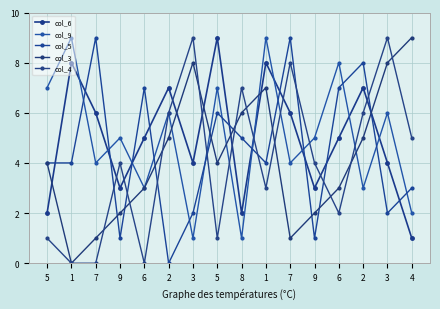

Which series changed the most between 7 and 9?

col_5